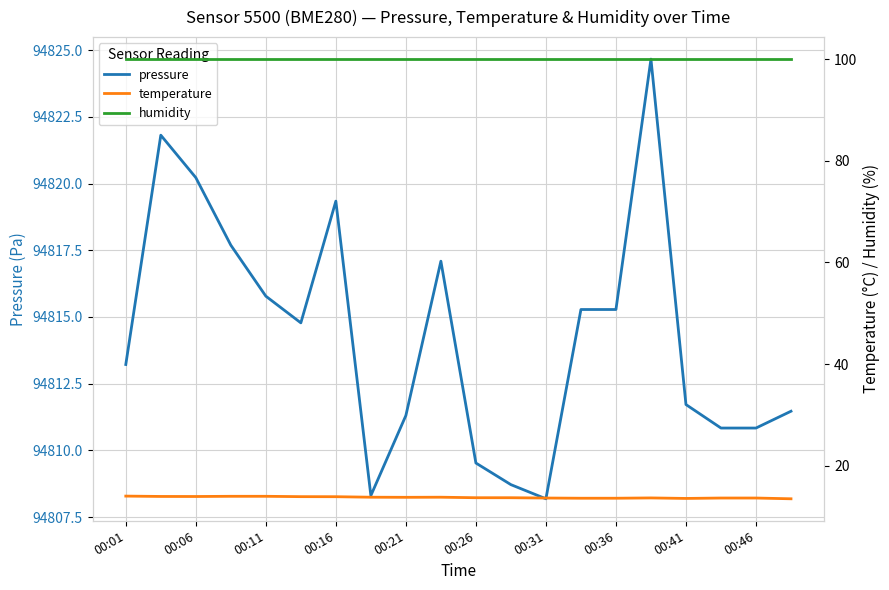

The value of pressure at 00:21 is 94811.3. True or false?

True